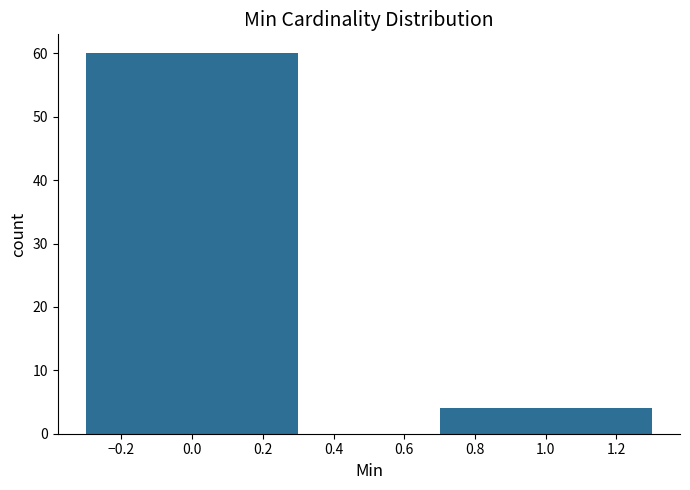

Reading left to right, transcribe all the data shown in this chart.

60	4